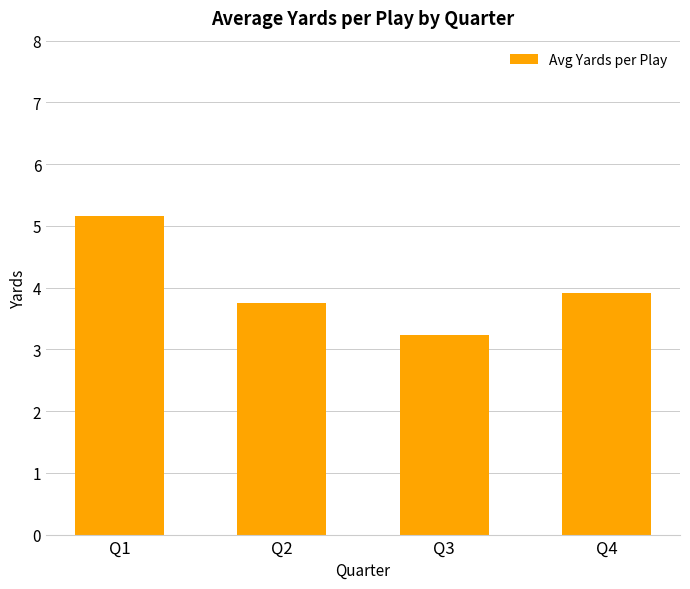

Which category has the highest value across all series?

Q1